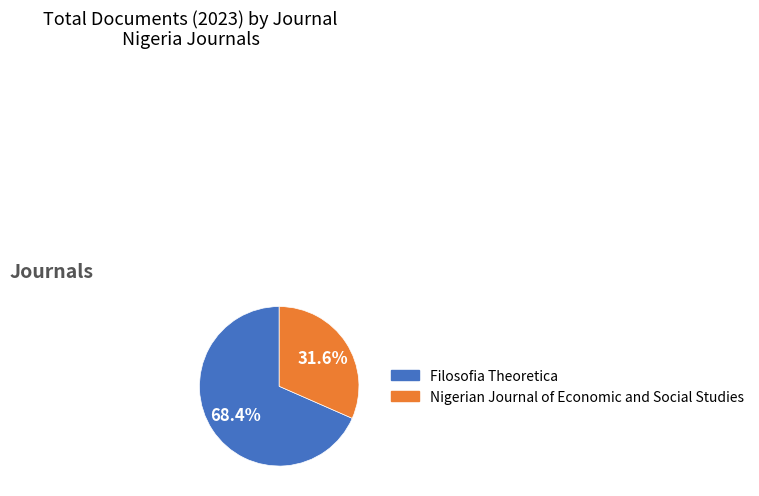

What is the largest slice in the pie chart?

Filosofia Theoretica